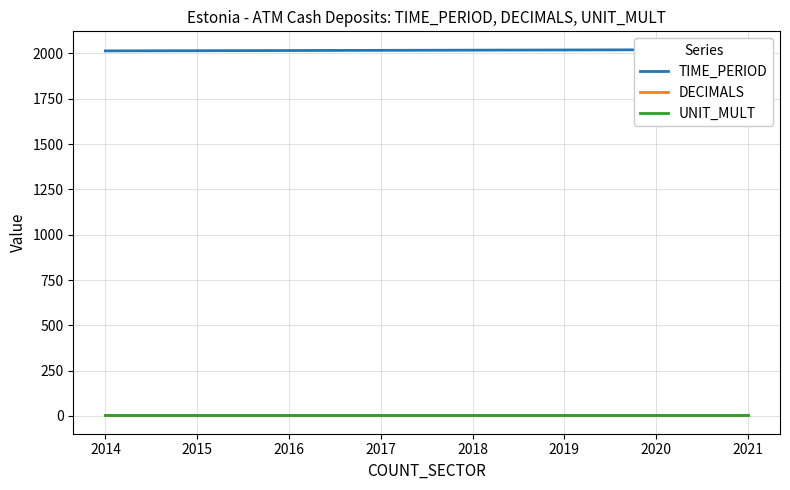

Reading right to left, list all the values displayed in this chart.

TIME_PERIOD: 2021	2020	2019	2018	2017	2016	2015	2014
DECIMALS: 3	3	3	3	3	3	3	3
UNIT_MULT: 6	6	6	6	6	6	6	6